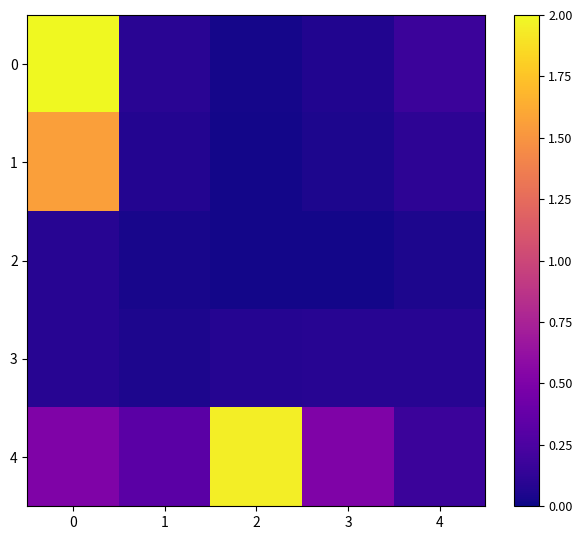

Reading right to left, list all the values displayed in this chart.

0: 4=0.2	3=0.1	2=0.0	1=0.1	0=2.0
1: 4=0.1	3=0.1	2=0.0	1=0.1	0=1.6
2: 4=0.1	3=0.0	2=0.0	1=0.0	0=0.1
3: 4=0.1	3=0.1	2=0.1	1=0.1	0=0.1
4: 4=0.2	3=0.5	2=2.0	1=0.3	0=0.5